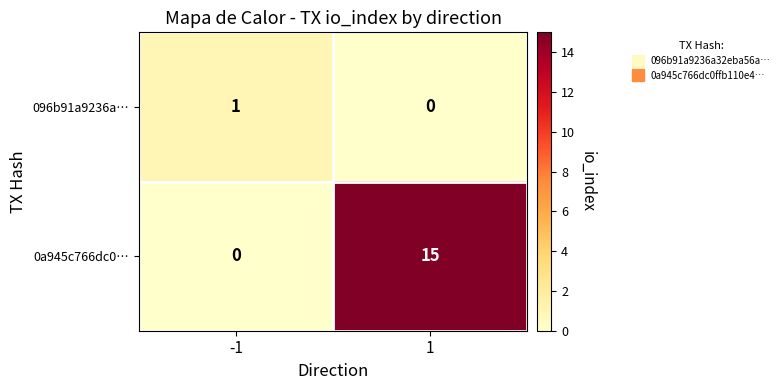

Reading right to left, list all the values displayed in this chart.

096b91a9236a…: 0	1
0a945c766dc0…: 15	0